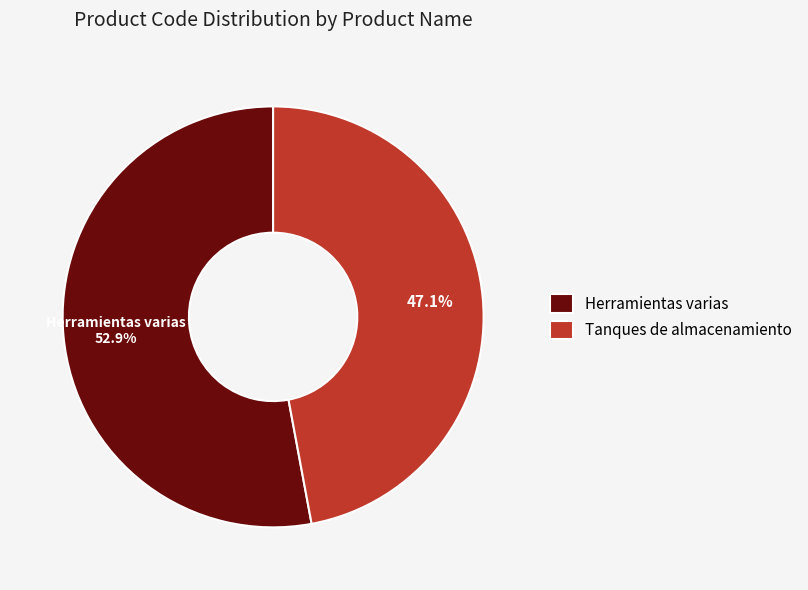

Which category has the biggest portion of the pie?

Herramientas varias